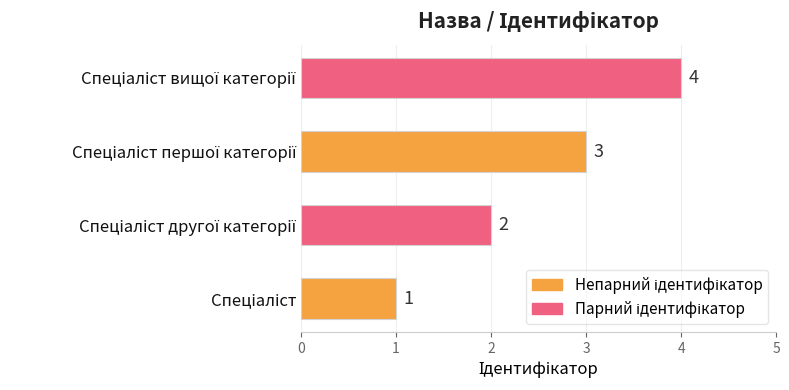

What is the maximum value shown in the chart?

4